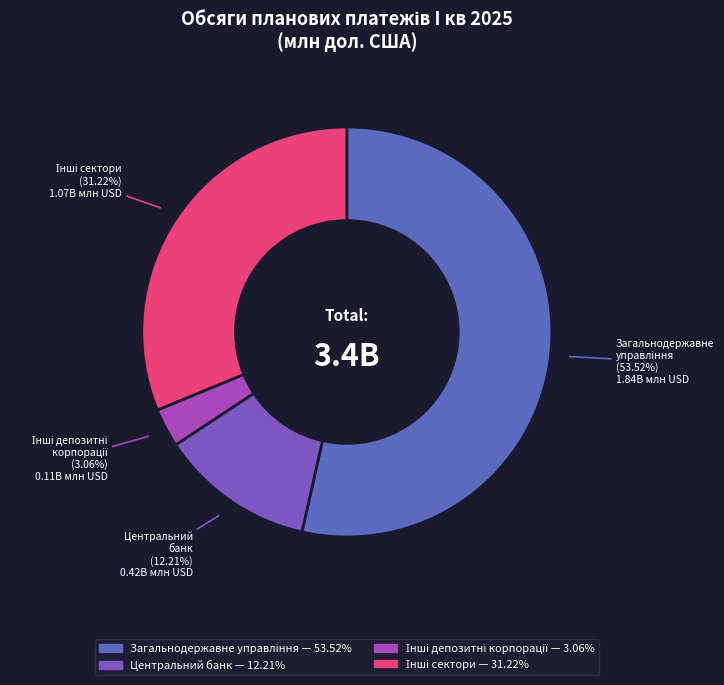

Which slice is the smallest?

Інші депозитні корпорації